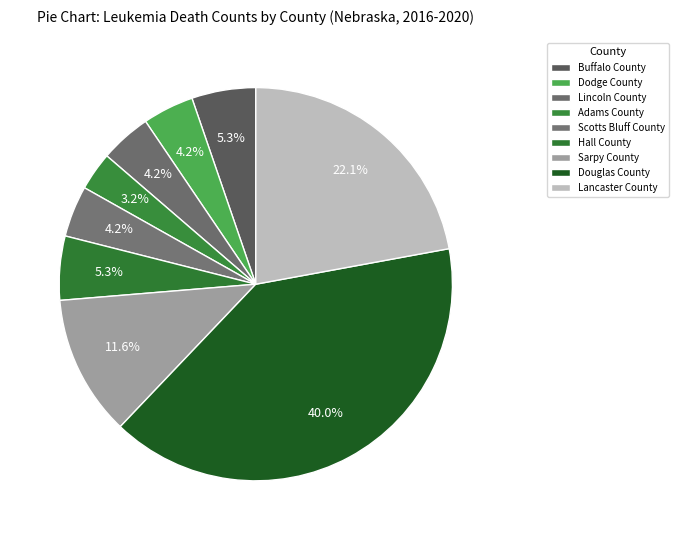

Count the number of slices in the pie.

9